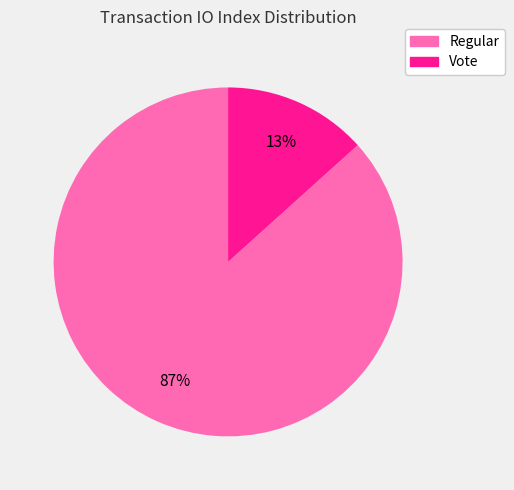

To the nearest percent, what is the average slice percentage?

50%